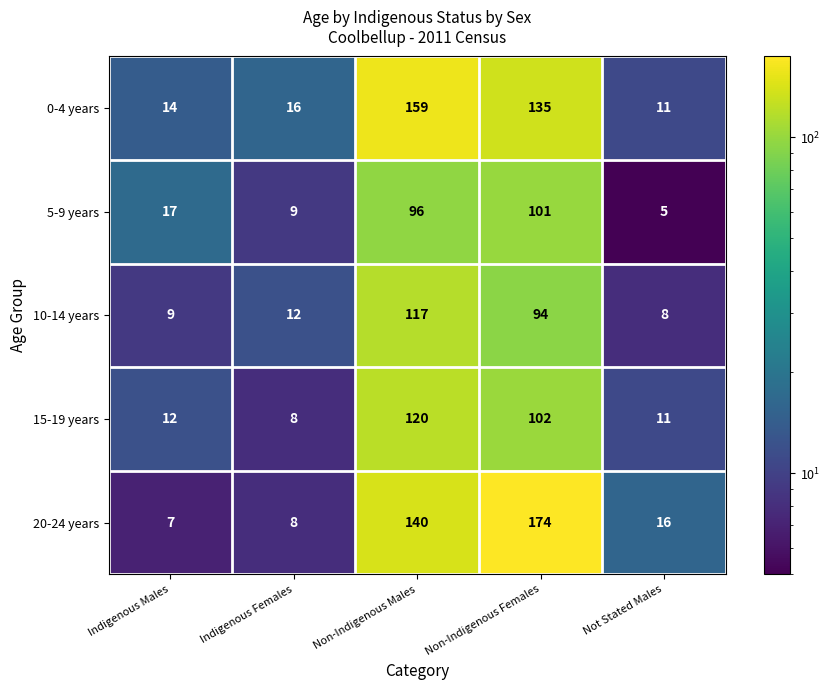

What is the difference between the second highest and minimum values in the 15-19 years series?

94